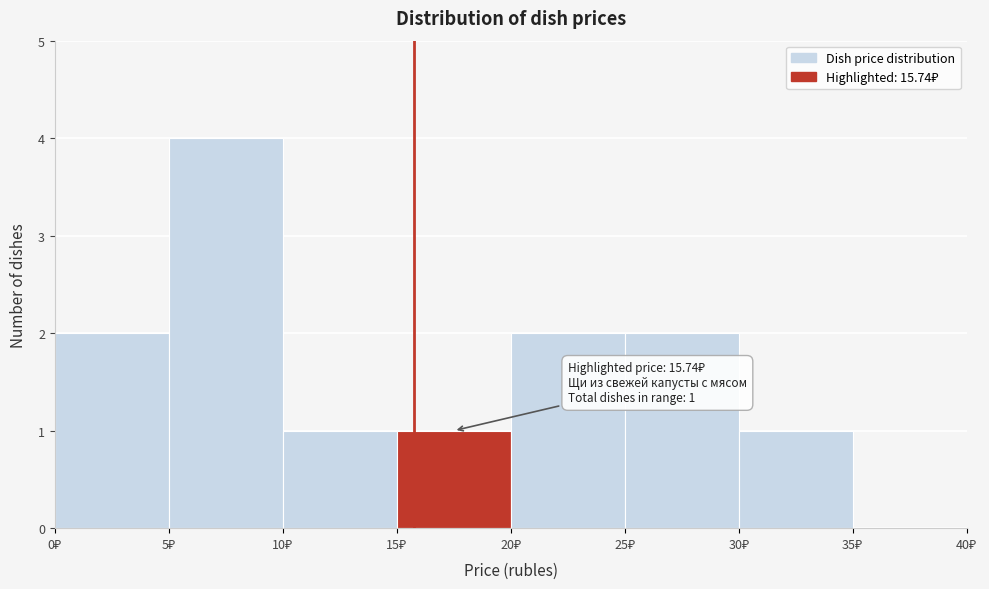

Which range on the x-axis has the tallest bar?

5 to 10